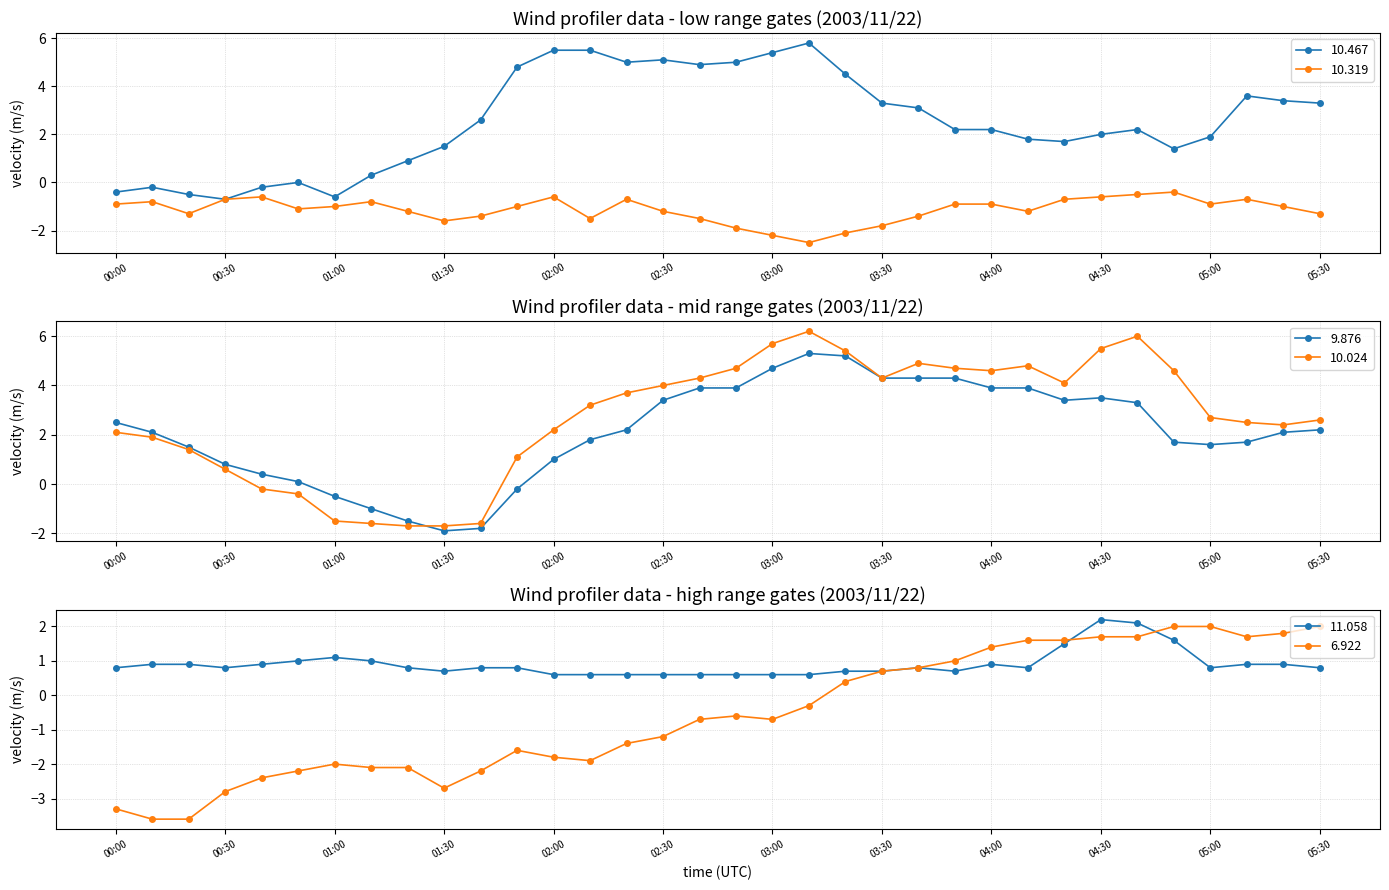

What is the difference between the 10.467 values at 04:30 and 03:10?

3.8